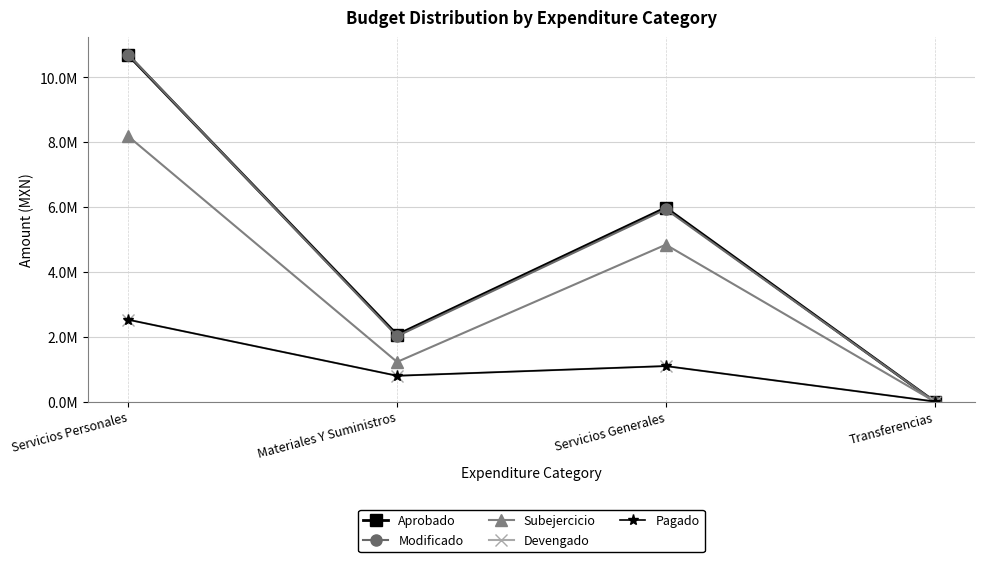

Does the chart have visible grid lines?

Yes